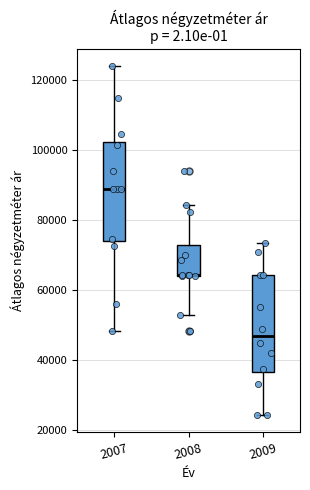

Where does the lower whisker of the box at x = 2007 end on the y-axis? The values are not printed on the chart, so give them approximately, as read against the axis.

48000